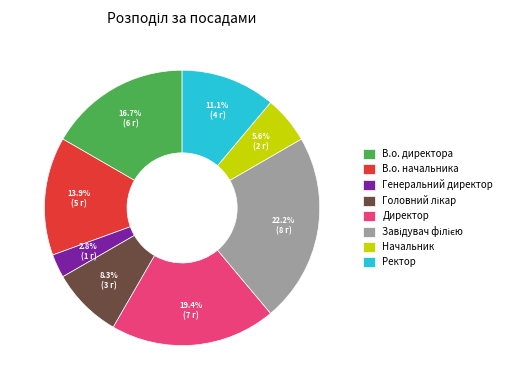

Approximately how many times larger is the value at В.о. начальника compared to Генеральний директор?

5.0